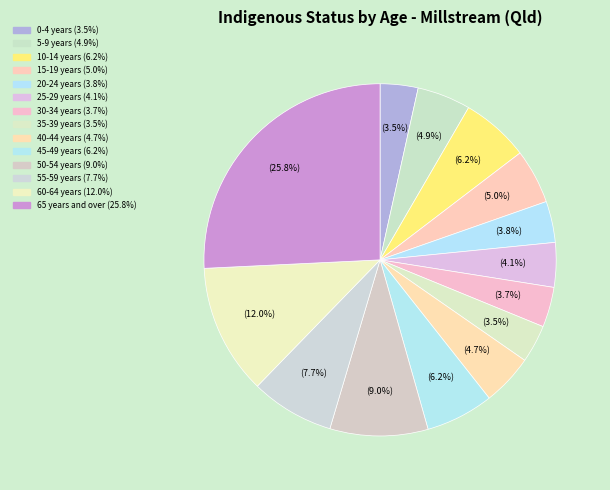

Count the number of slices in the pie.

14